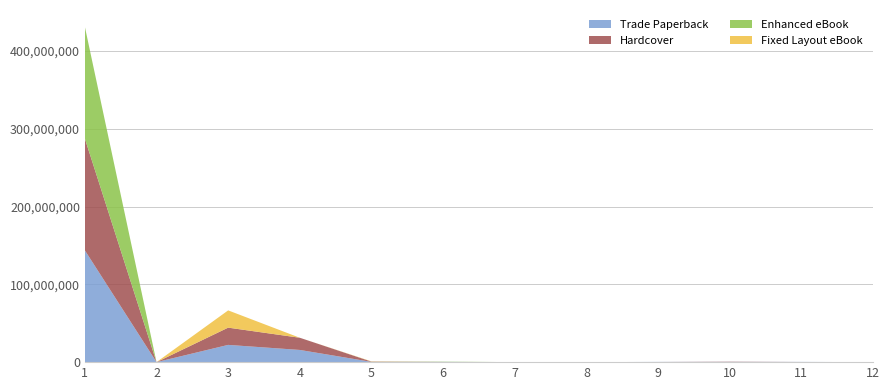

Reading left to right, extract all data points from this chart.

Trade Paperback: 1=143757973	2=7143	3=22183747	4=15675890	5=331461	6=317778	7=7922	8=6299	9=314907	10=316283	11=315238	12=5666
Hardcover: 1=143757973	2=0	3=22183747	4=15675890	5=331461	6=0	7=7922	8=0	9=0	10=316283	11=0	12=0
Enhanced eBook: 1=143757973	2=0	3=0	4=0	5=0	6=317778	7=7922	8=0	9=0	10=0	11=0	12=0
Fixed Layout eBook: 1=0	2=7143	3=22183747	4=0	5=331461	6=0	7=0	8=0	9=0	10=0	11=0	12=0